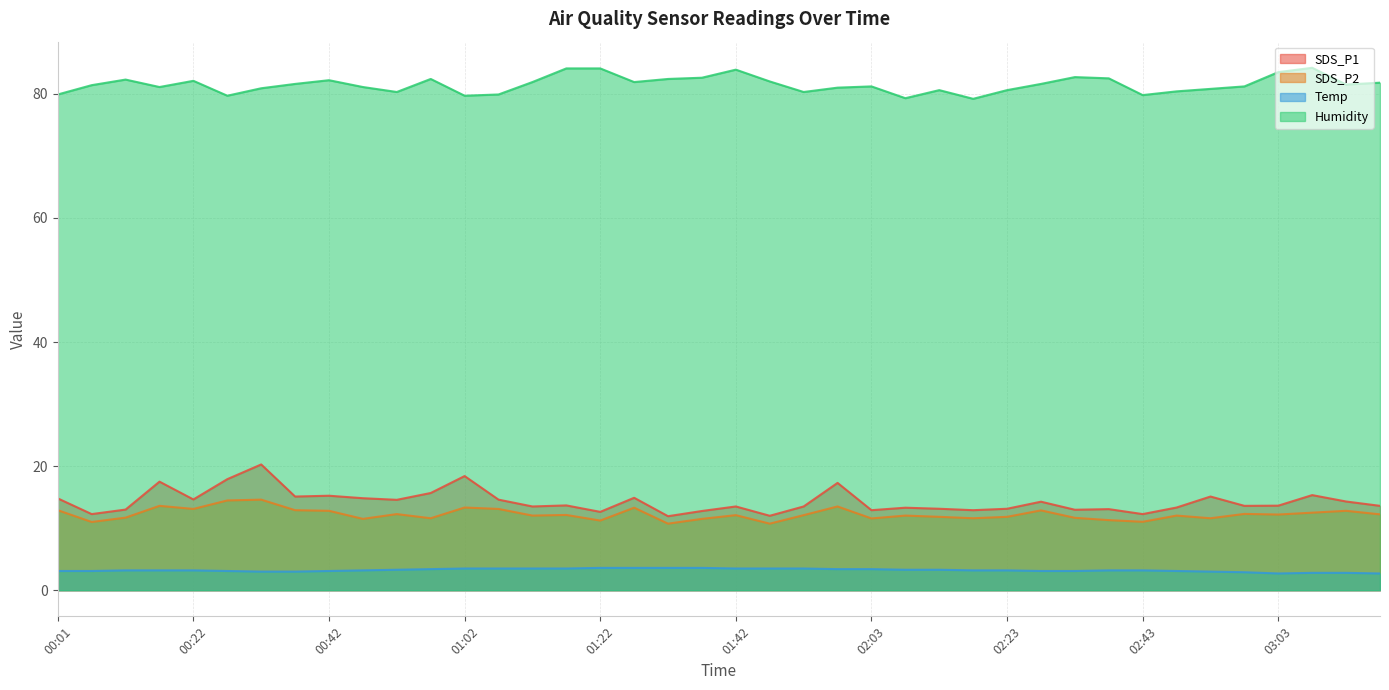

True or false: Temp and Humidity cross at least once.

False